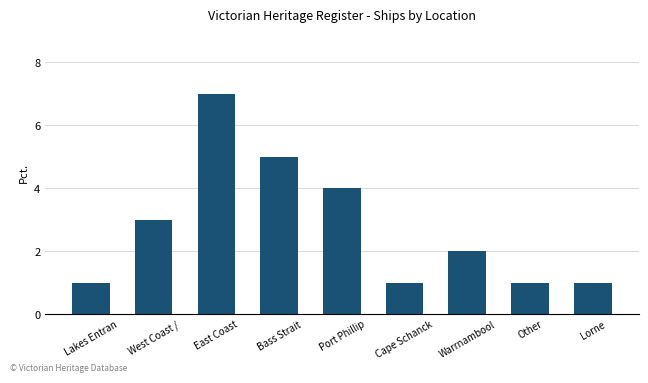

Reading left to right, transcribe all the data shown in this chart.

1	3	7	5	4	1	2	1	1